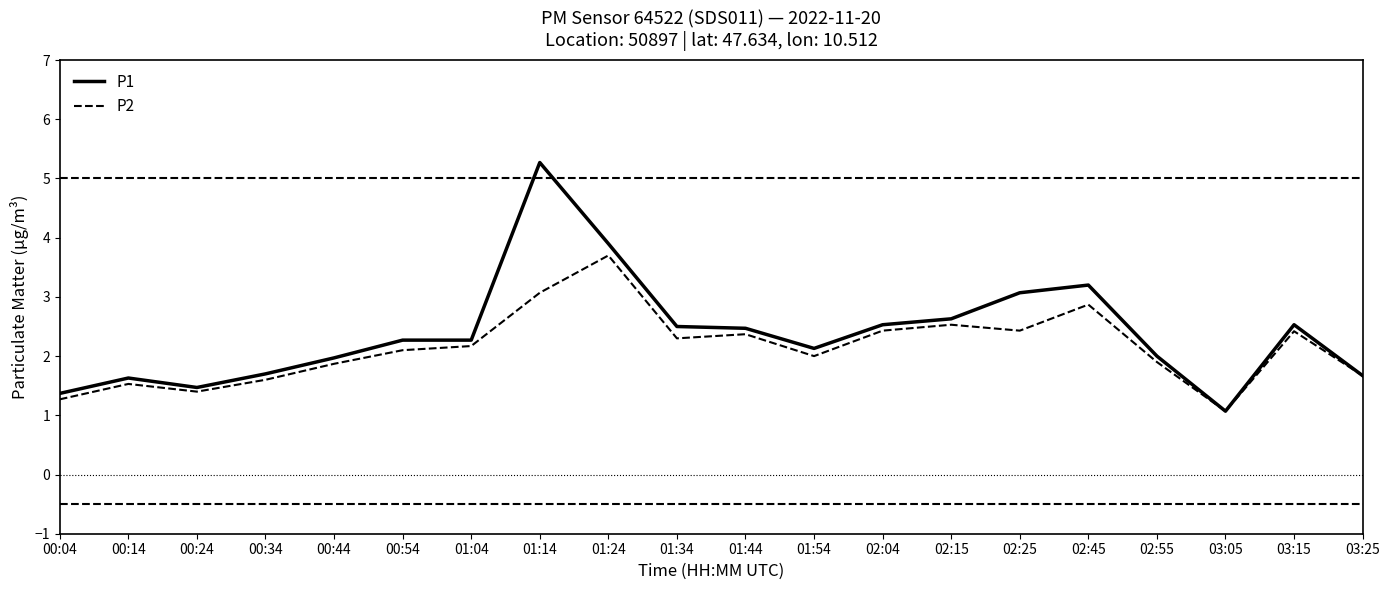

What is the spread (max minus min) of values at 01:44?

0.1